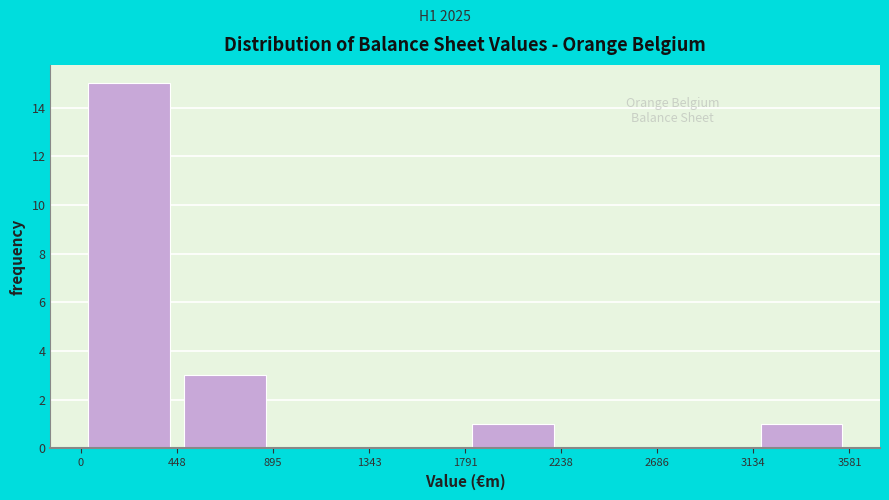

Reading left to right, transcribe this chart: for each bar, give the range it covers on the x-axis and its height. The values are not printed on the chart, so give them approximately, as read against the axis.

0 to 448: 15
448 to 895: 3
895 to 1343: 0
1343 to 1791: 0
1791 to 2238: 1
2238 to 2686: 0
2686 to 3134: 0
3134 to 3581: 1